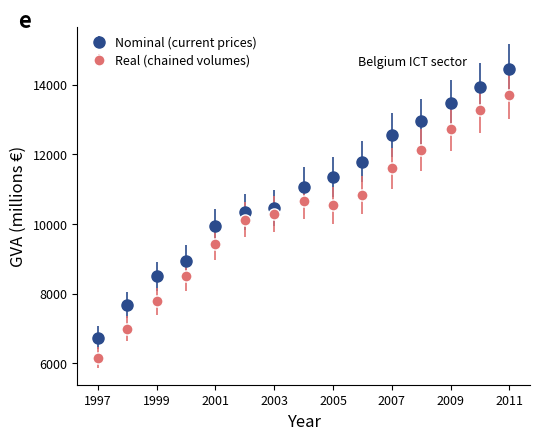

At how many categories does at least one series exceed 9248?

11